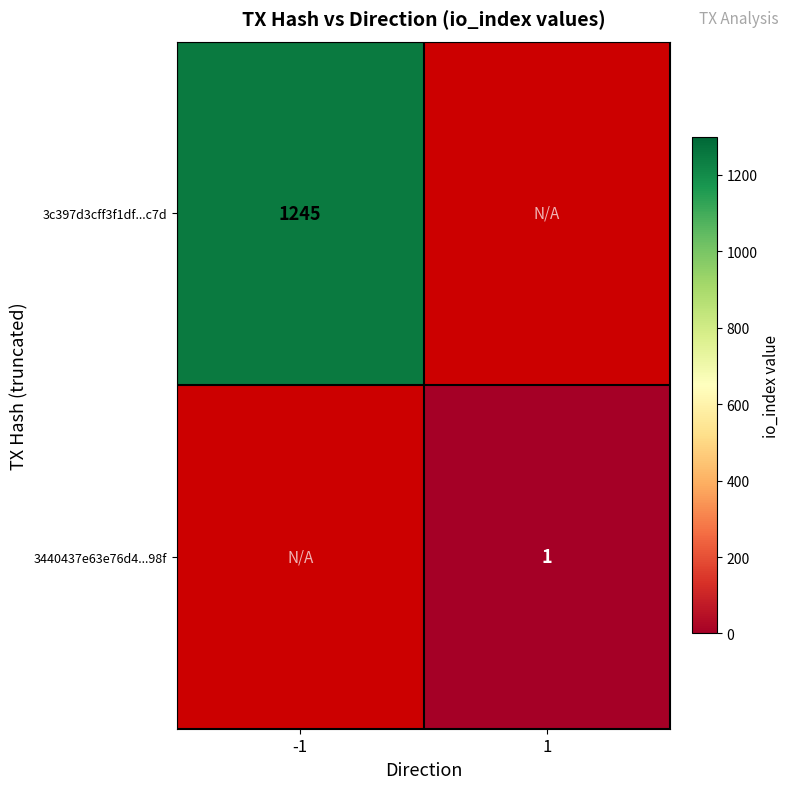

True or false: 3c397d3cff3f1df...c7d has a value of 1769 at -1.

False